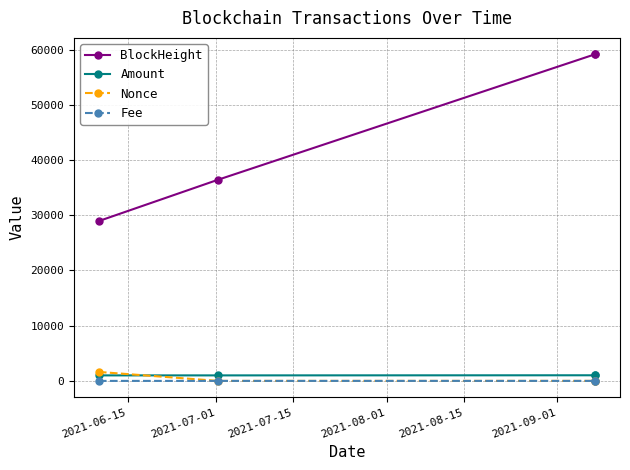

Which series has the largest total across all categories?

BlockHeight